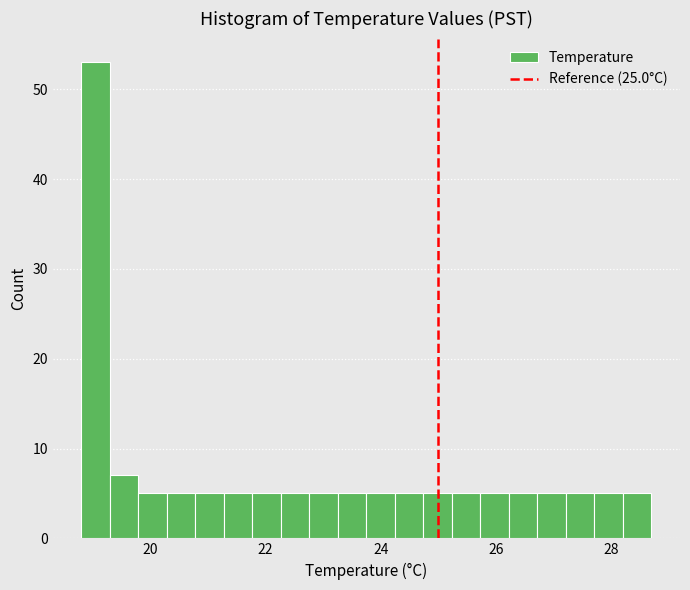

Read against the x-axis, roughly where is the centre of the tallest bar?

19.0